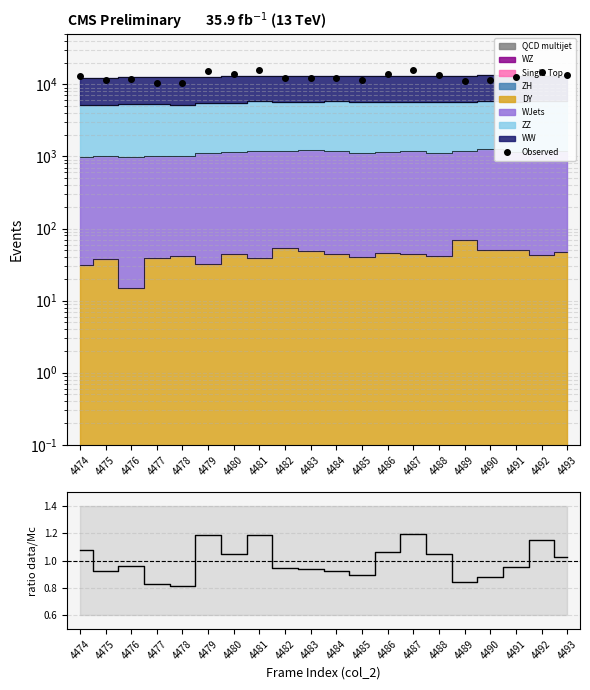

What is the highest value of the data/Mc series?

1.2